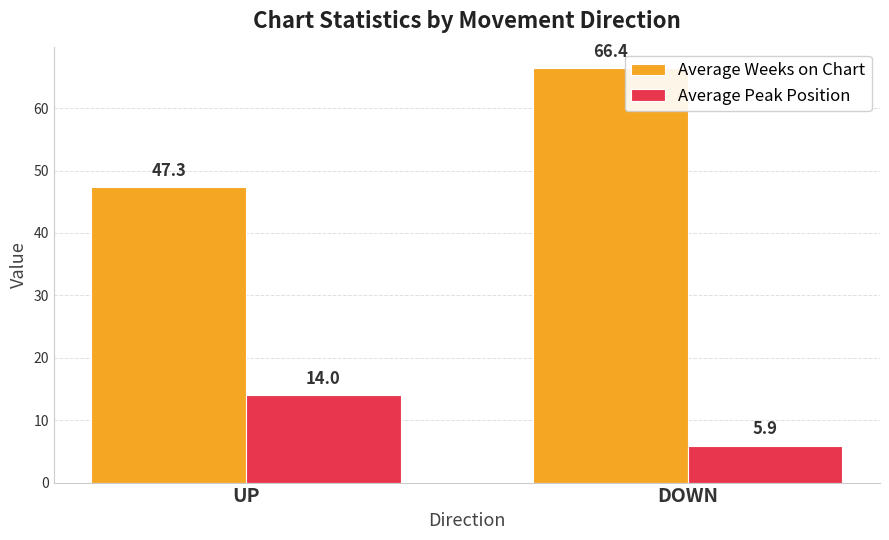

Is it true that Average Weeks on Chart equals 47.3 at UP?

True